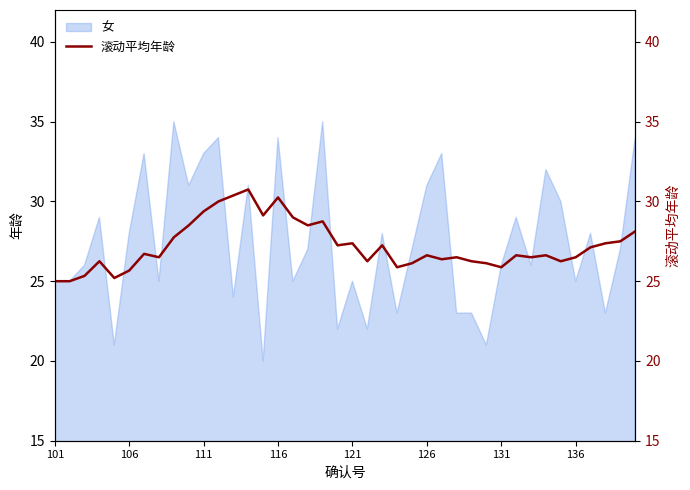

How many values exceed 26?

33